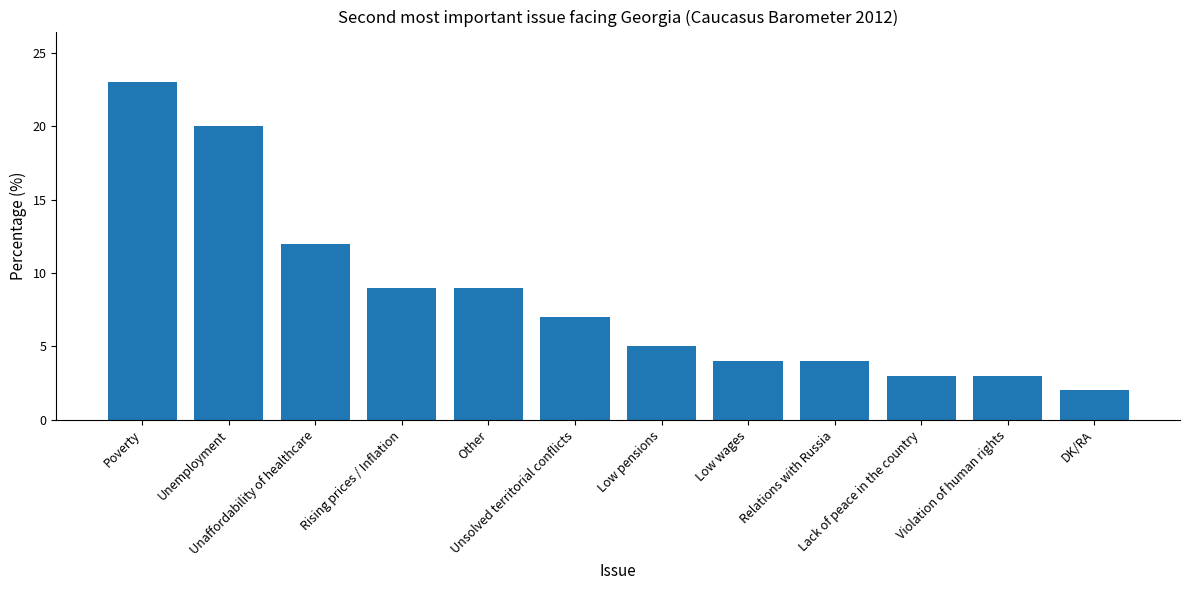

Between Low pensions and DK/RA, which is larger?

Low pensions